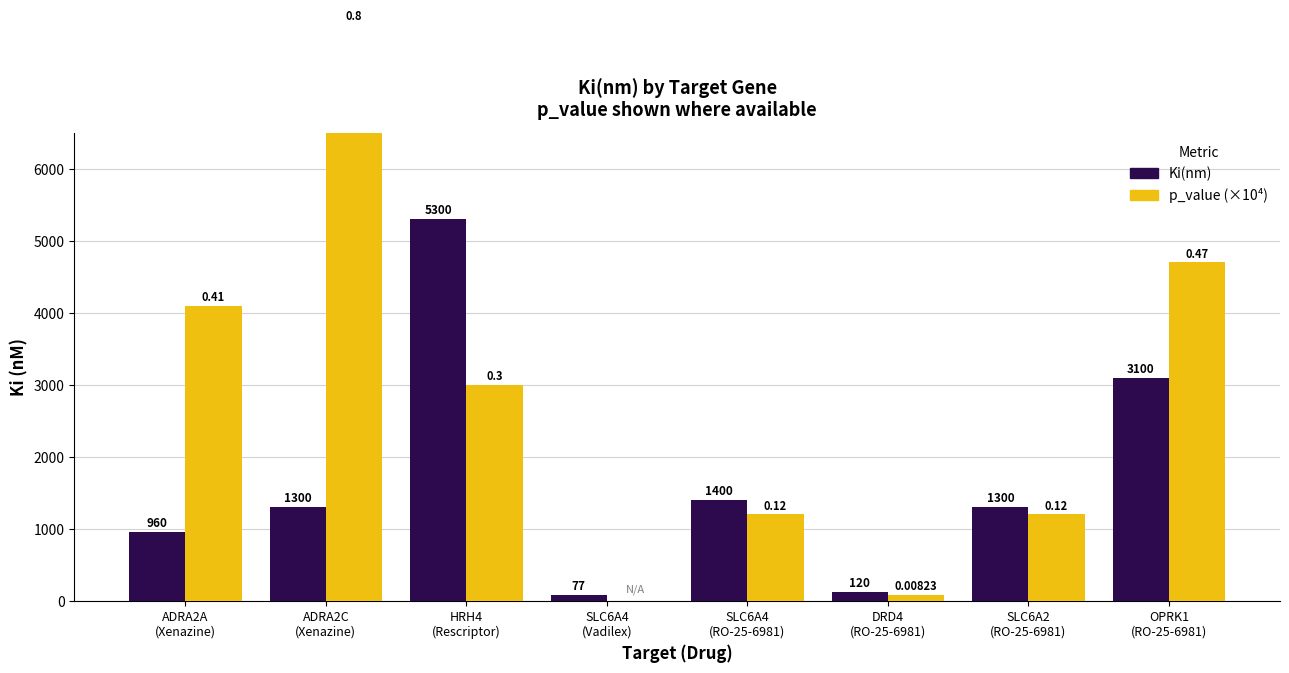

Rank the categories by p_value (×10⁴) value from highest to lowest.

ADRA2C
(Xenazine), OPRK1
(RO-25-6981), ADRA2A
(Xenazine), HRH4
(Rescriptor), SLC6A4
(RO-25-6981), SLC6A2
(RO-25-6981), DRD4
(RO-25-6981), SLC6A4
(Vadilex)